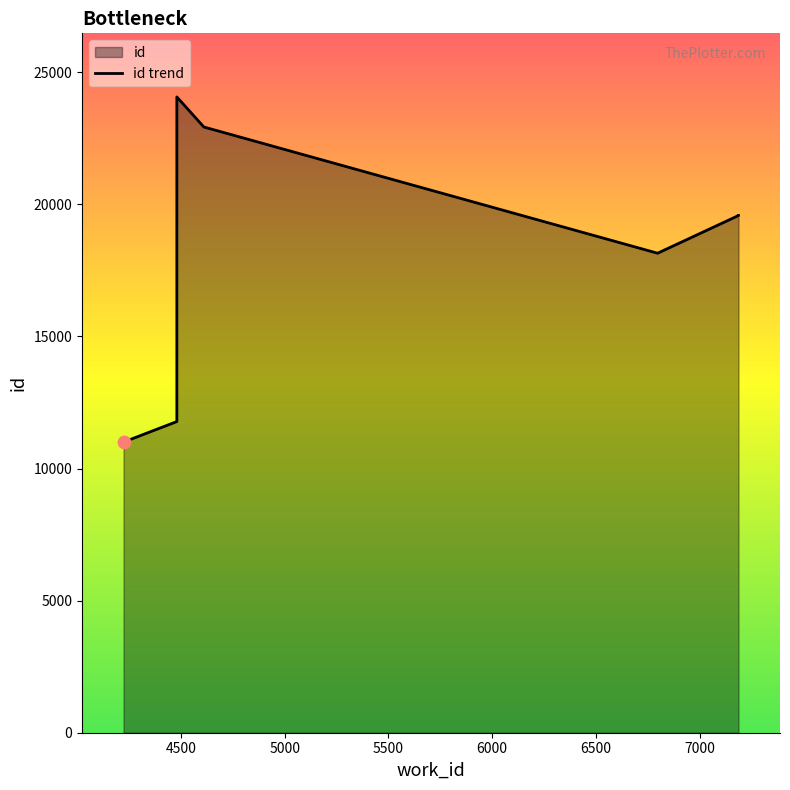

Between 4480 and 4610, which is larger?

4480